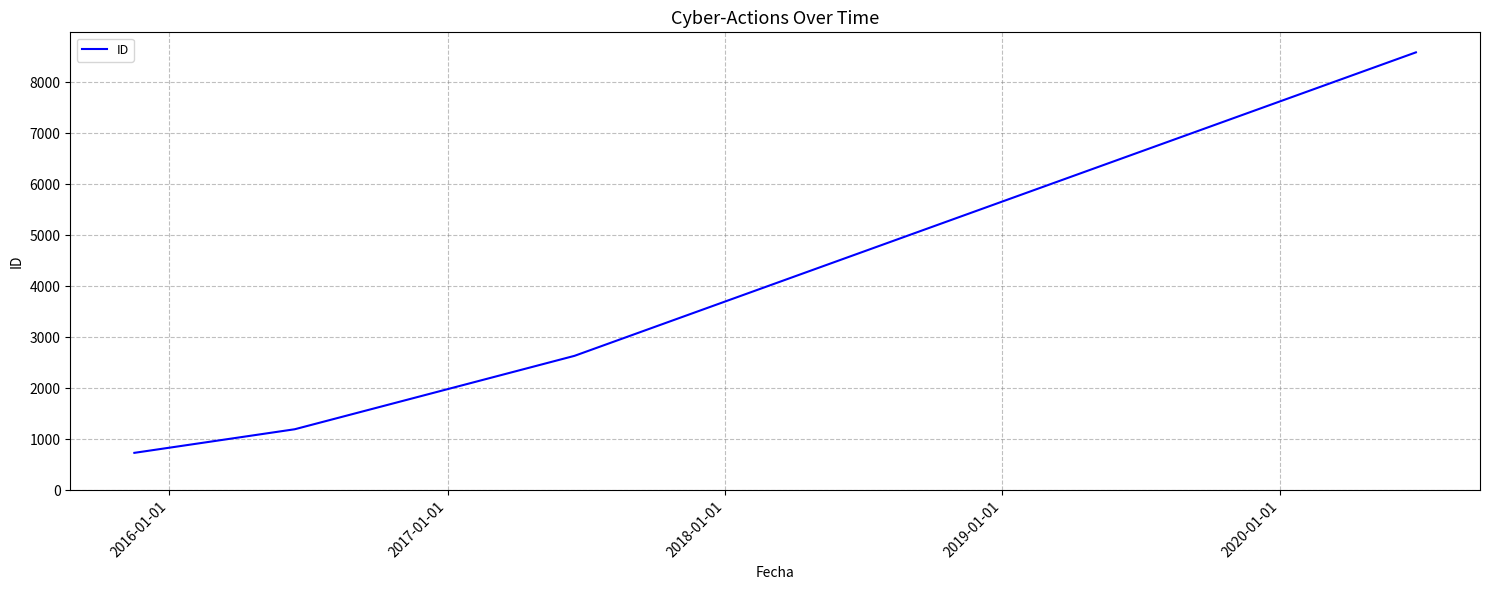

True or false: there are more than 0 points higher than both neighbors.

False